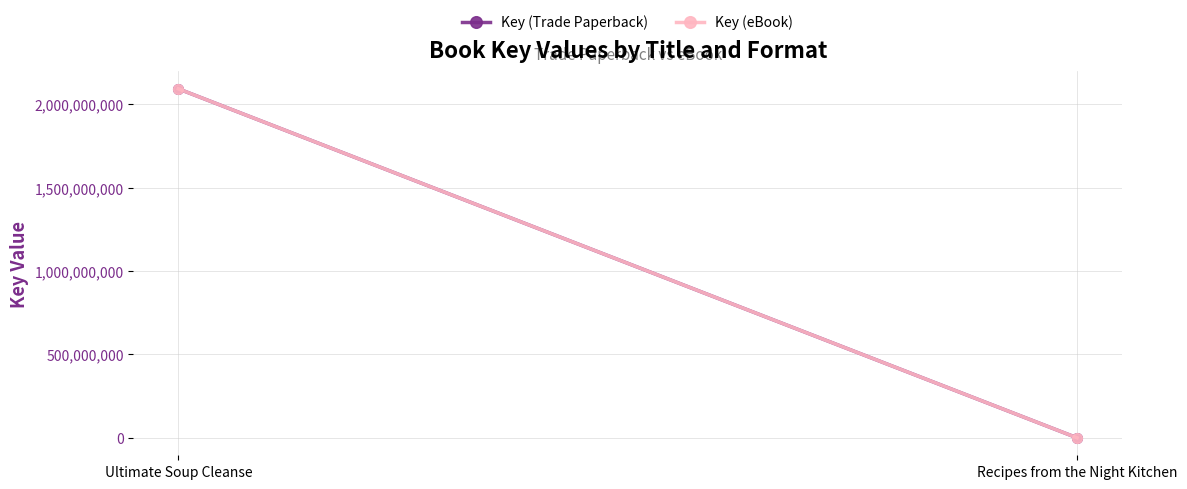

What is the label of the 2nd point from the left?

Recipes from the Night Kitchen